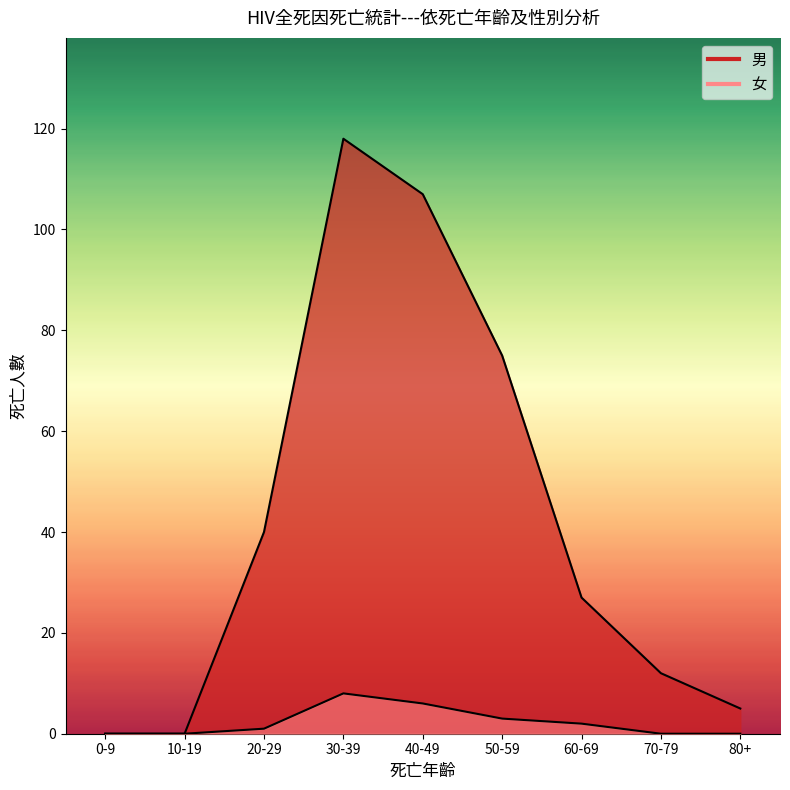

What is the label of the 6th point from the left?

50-59